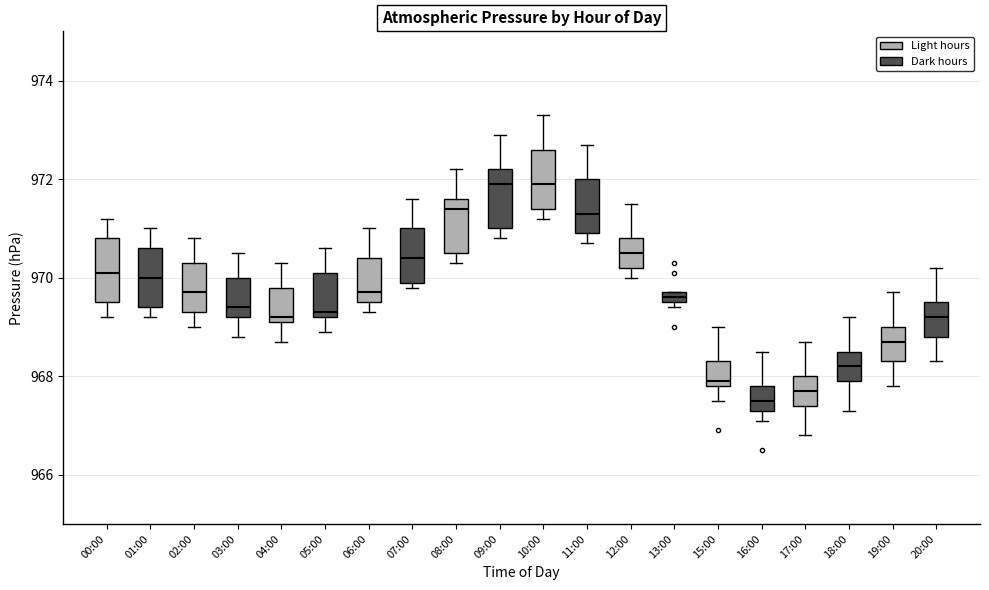

Which box's median line is the lowest?

16:00